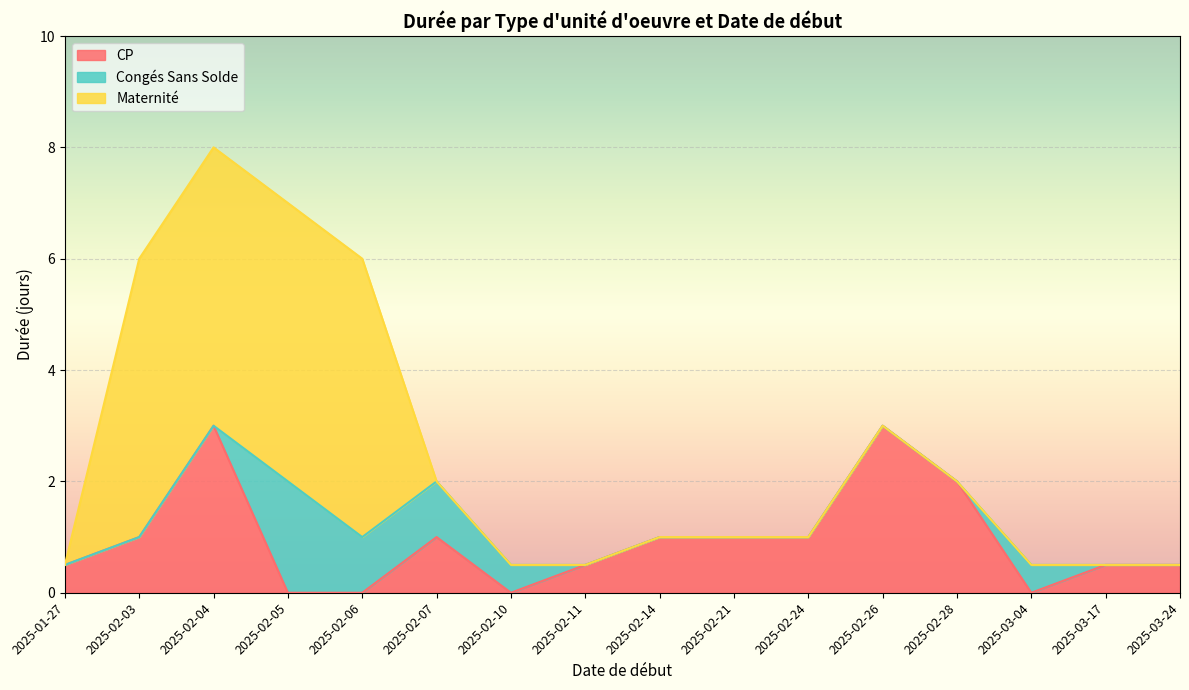

Does the chart display data point markers on the line(s)?

No